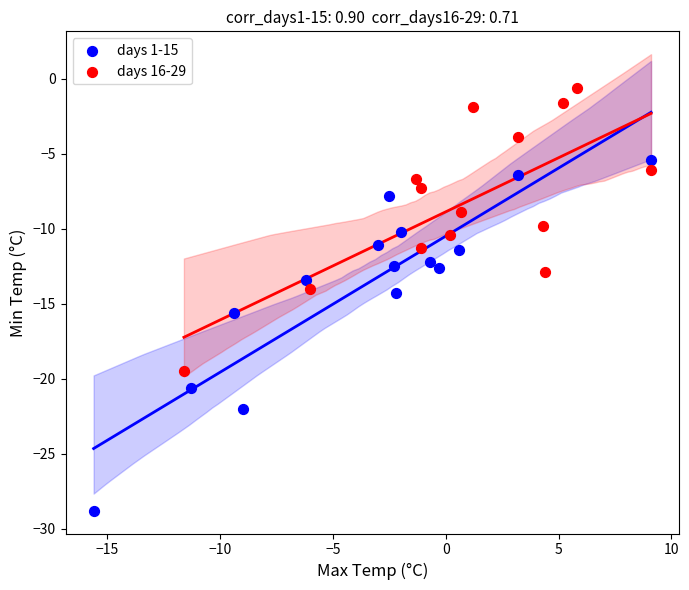

Which series has the widest spread of Y values?

days 1-15